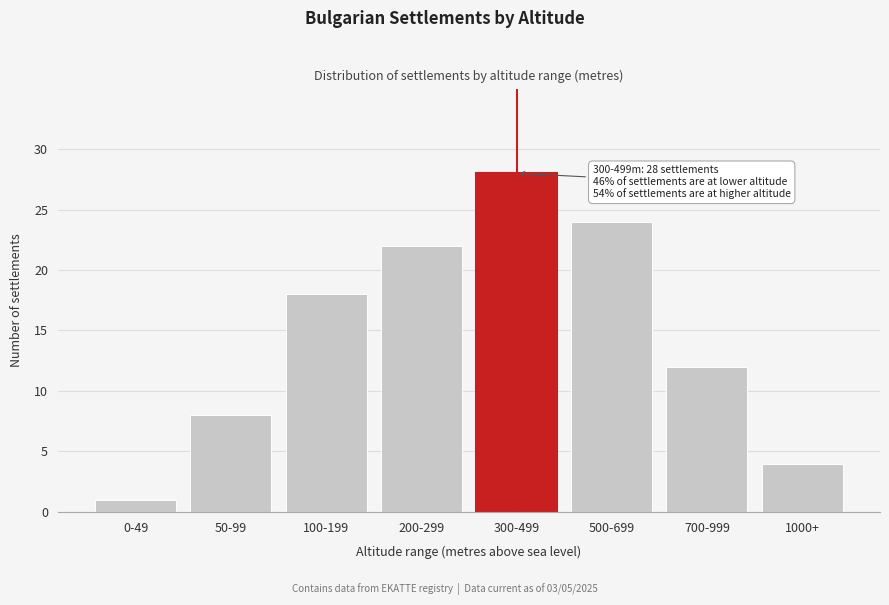

Reading left to right, list all the values displayed in this chart.

0-49=1	50-99=8	100-199=18	200-299=22	300-499=28	500-699=24	700-999=12	1000+=4